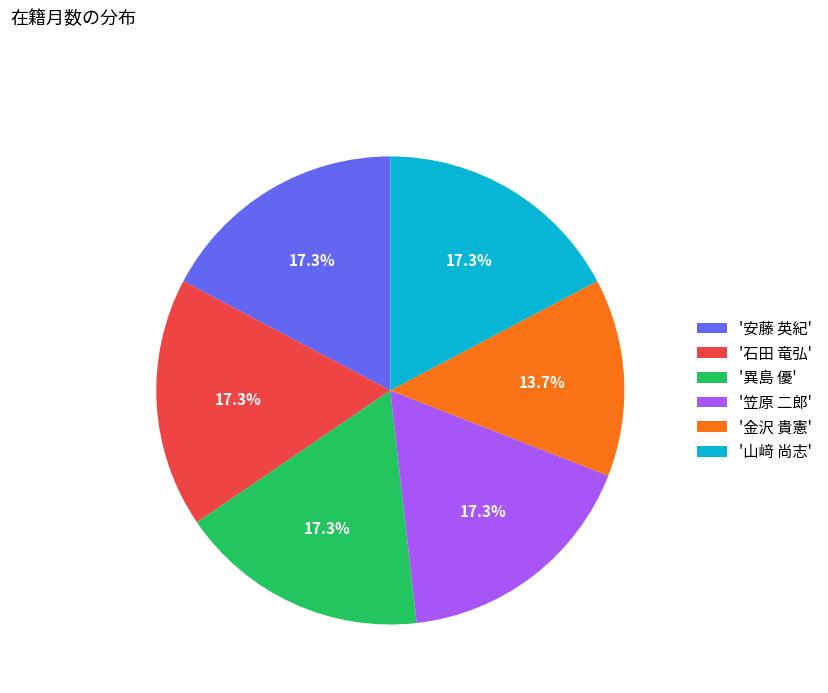

Which category has the smallest portion of the pie?

'金沢 貴憲'